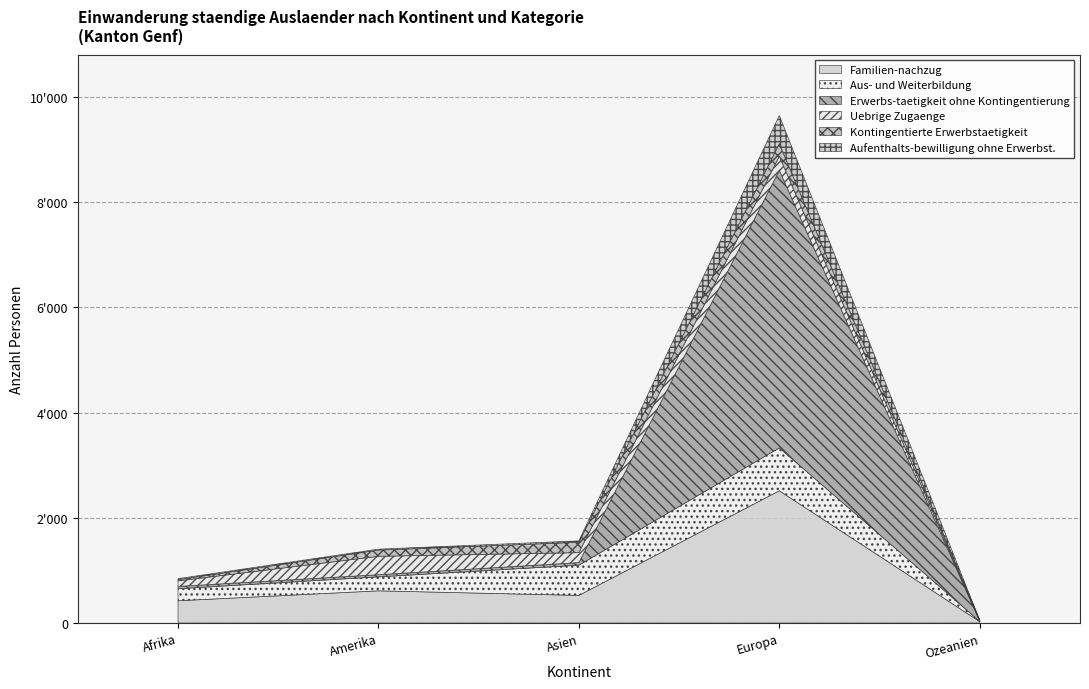

At Asien, list the series in order from smallest to largest.

Aufenthalts-bewilligung ohne Erwerbst., Erwerbs-taetigkeit ohne Kontingentierung, Uebrige Zugaenge, Kontingentierte Erwerbstaetigkeit, Familien-nachzug, Aus- und Weiterbildung